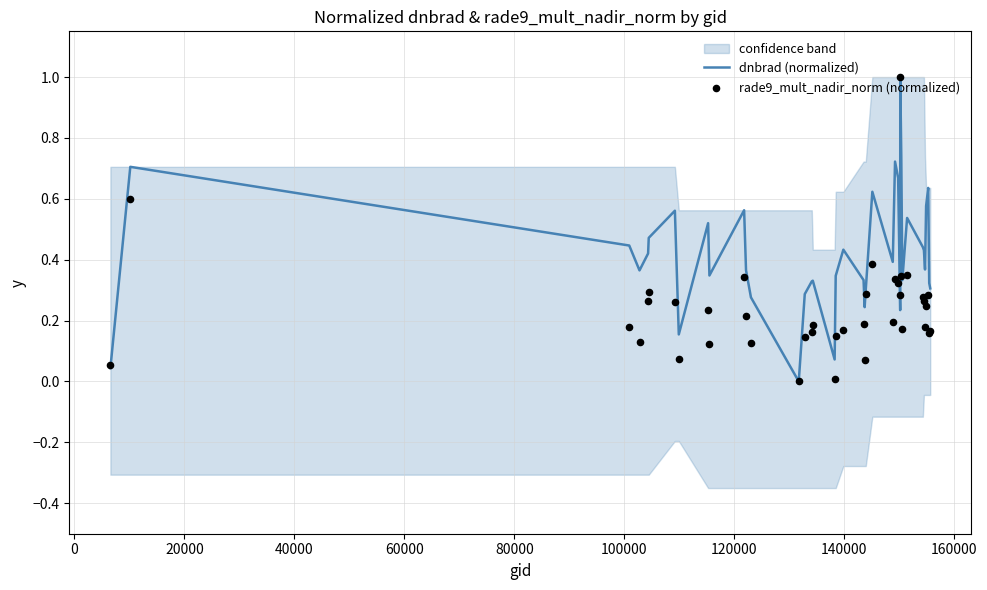

At how many categories does at least one series exceed 0?

38